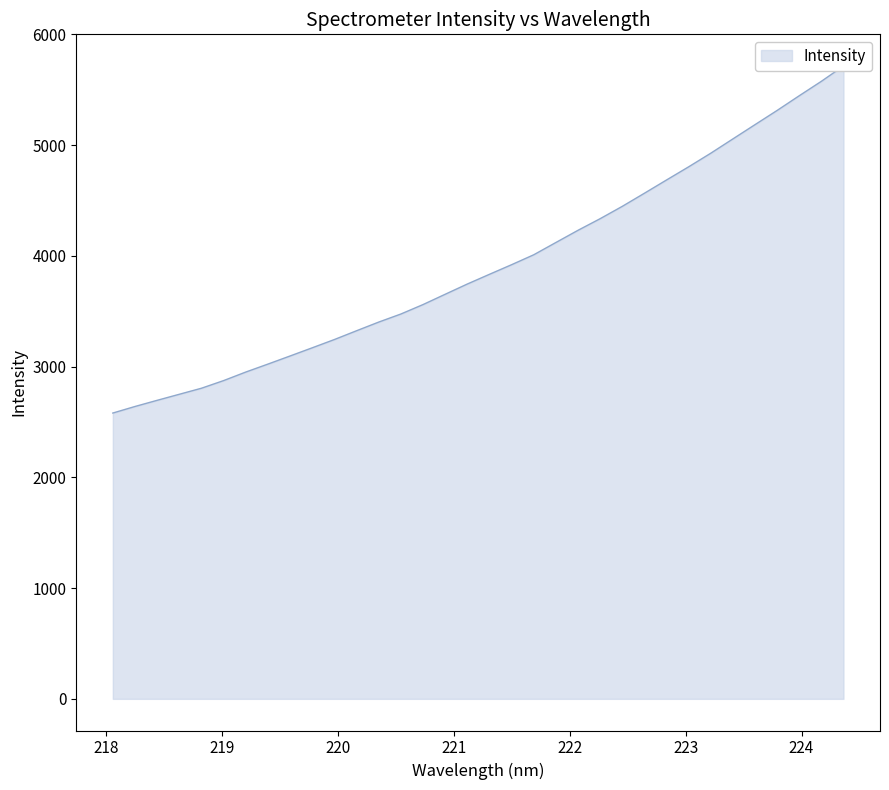

What is the change in value from 218.442 to 221.6902?

+1314.3